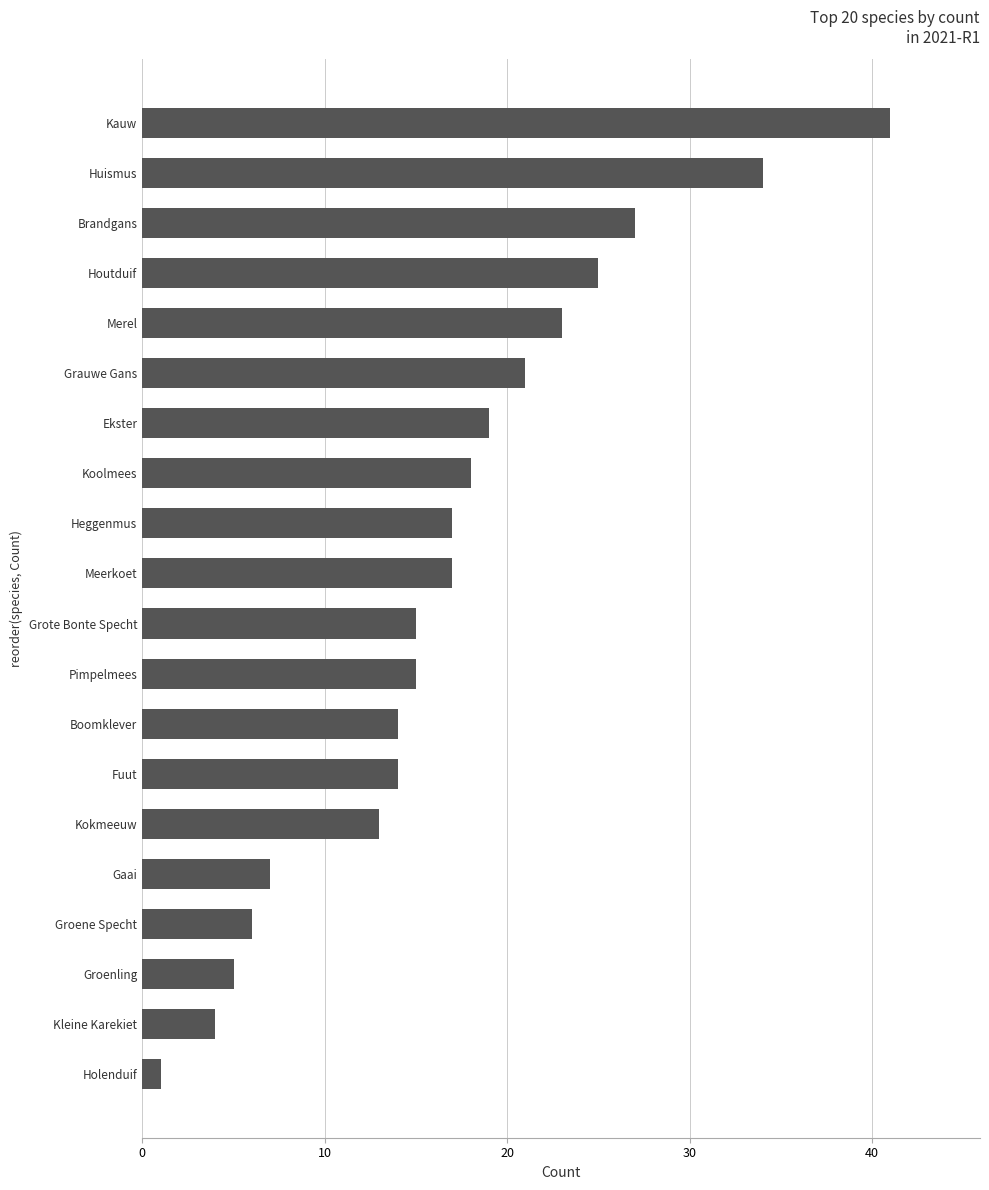

What is the change in value from Grauwe Gans to Huismus?

+13